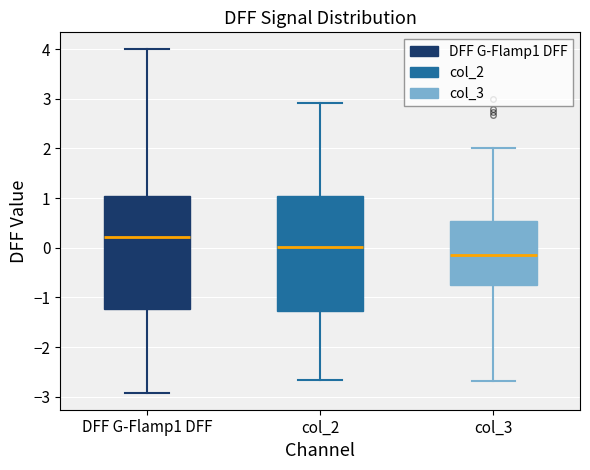

Reading left to right, read every box against the y-axis: the position of its median line, the range the box covers, and the ends of its whiskers. The values are not printed on the chart, so give them approximately, as read against the axis.

DFF G-Flamp1 DFF: median 0.2, box -1.2 to 1.0, whiskers -2.9 to 4.0
col_2: median 0.0, box -1.3 to 1.0, whiskers -2.7 to 2.9
col_3: median -0.1, box -0.8 to 0.5, whiskers -2.7 to 2.0